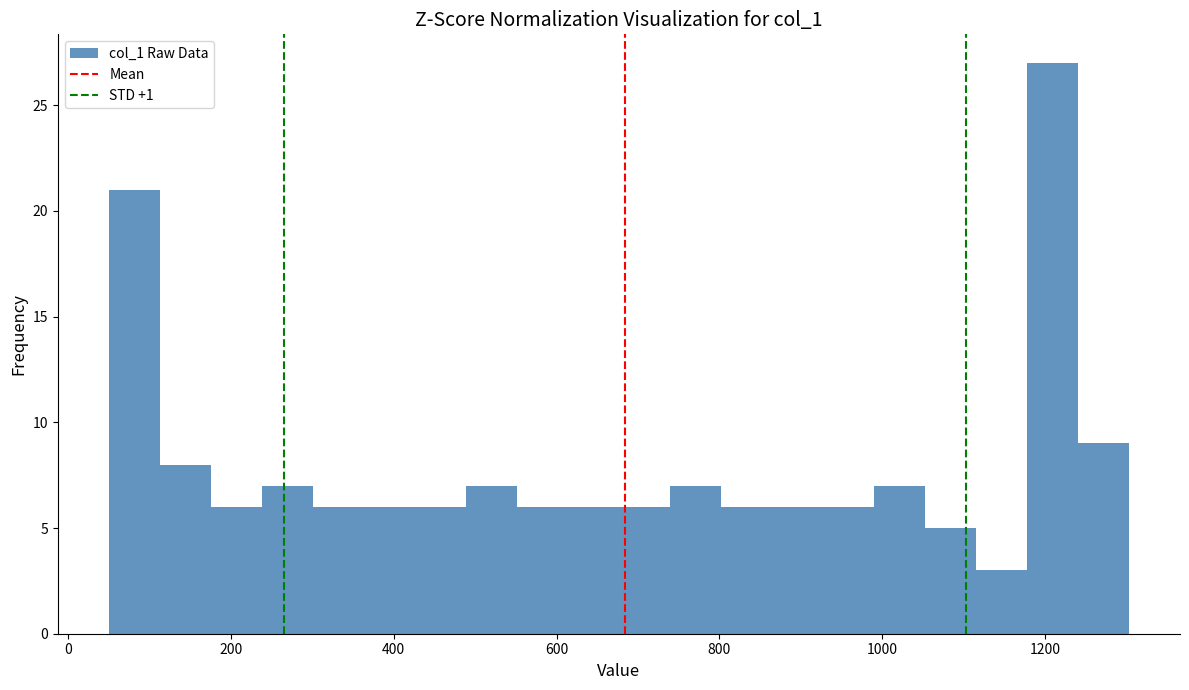

Read against the x-axis, roughly where is the centre of the tallest bar?

1200